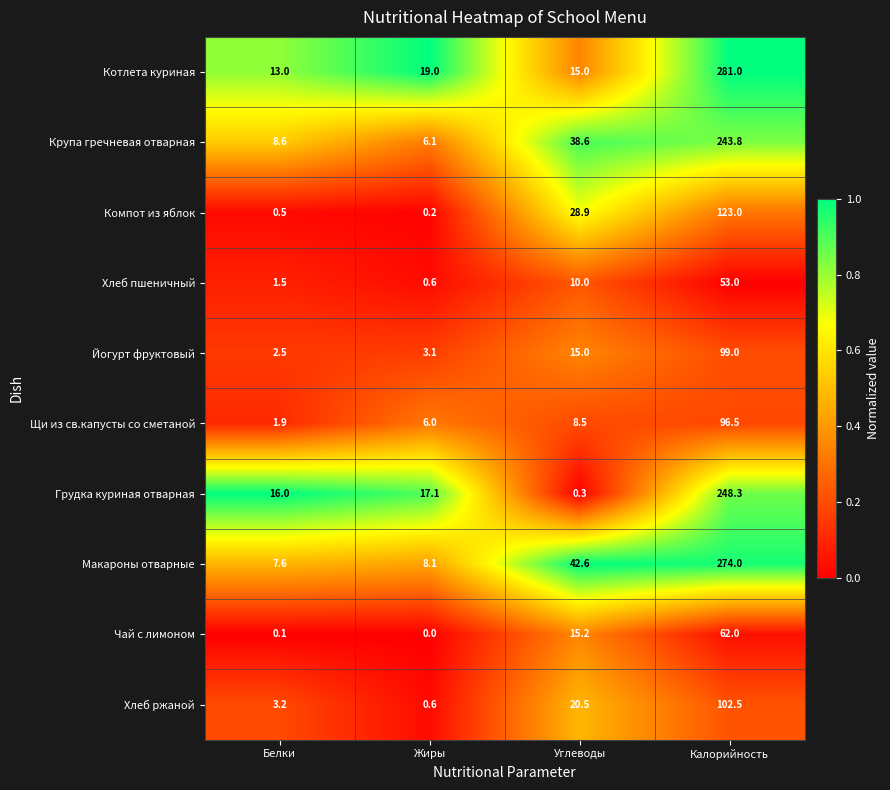

At which label is Чай с лимоном closest to 31?

Углеводы